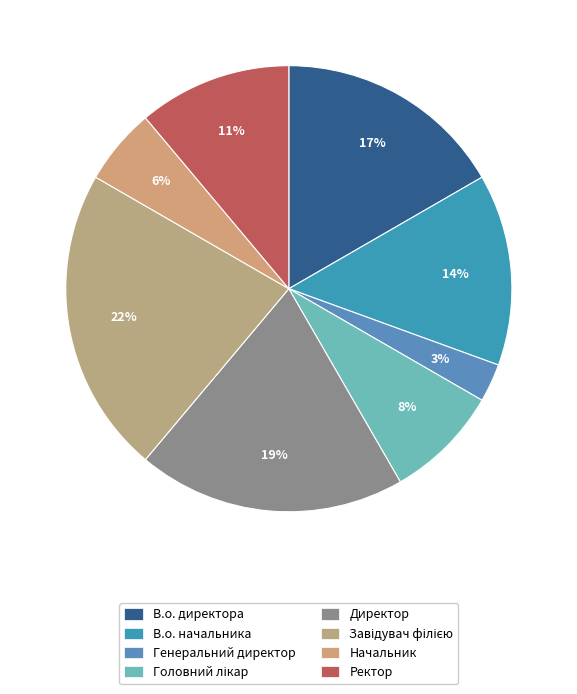

What percentage is the Начальник slice, to the nearest percent?

6%